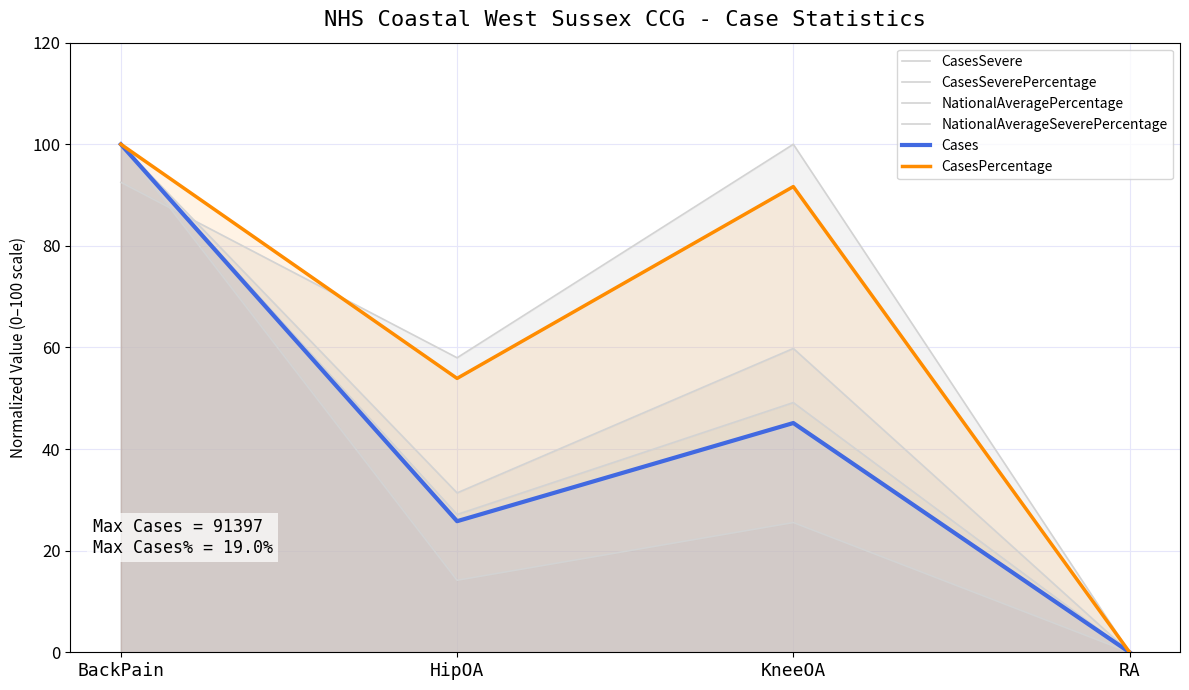

How many data points does each series have?

4